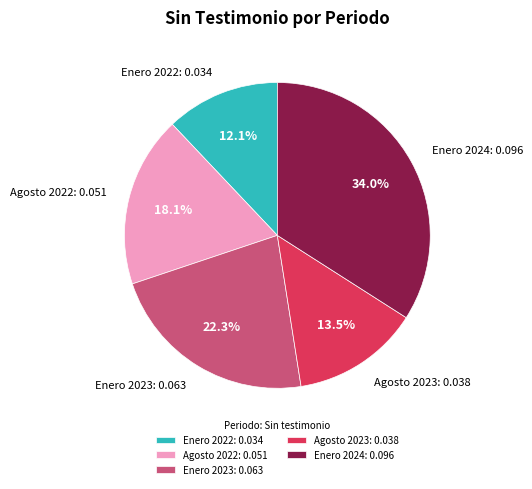

Does any single category account for the majority?

No